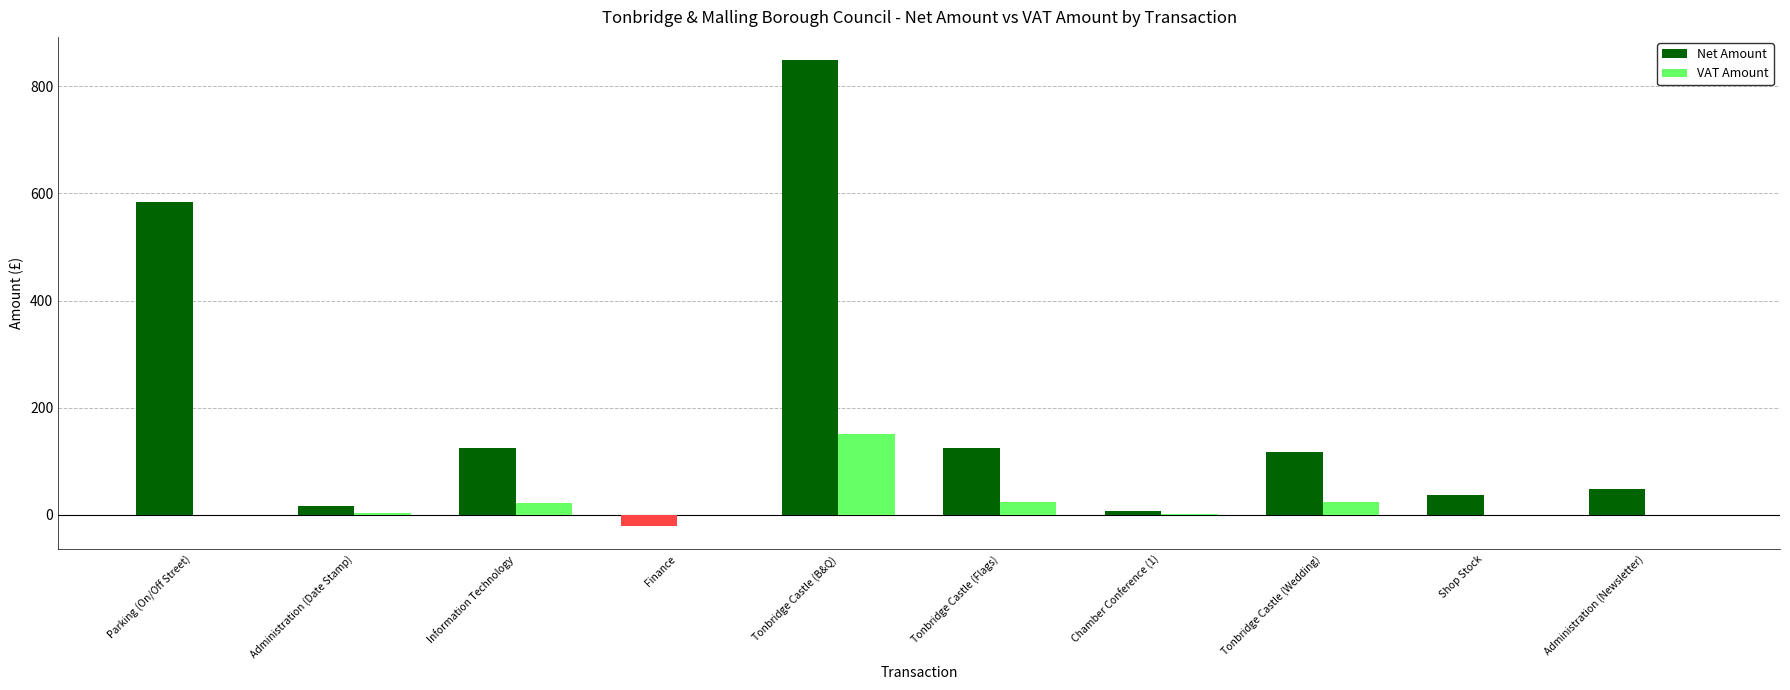

How many data points does each series have?

10